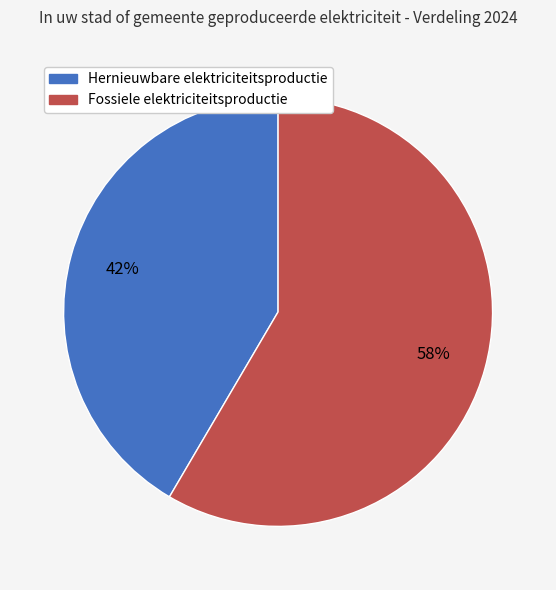

To the nearest percent, what is the average slice percentage?

50%